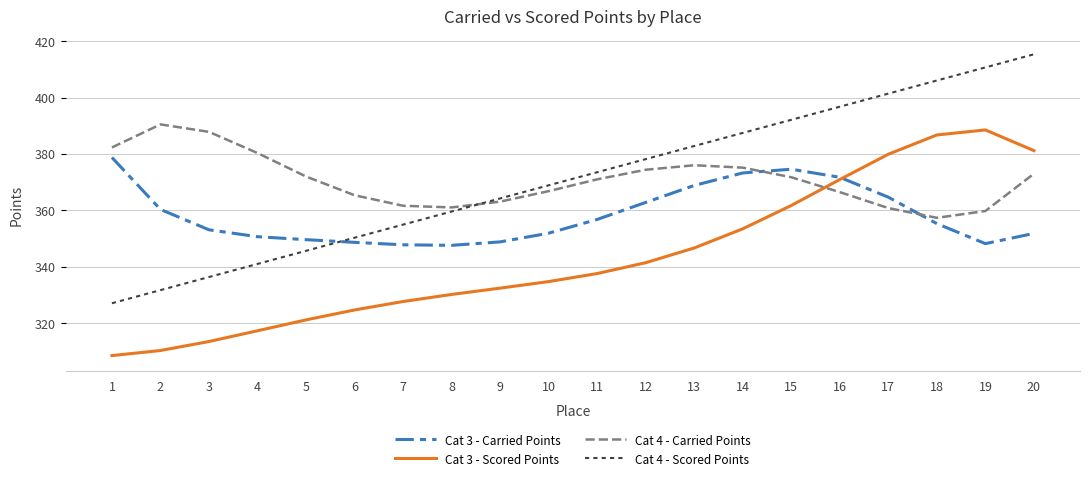

What is the lowest value of the Cat 3 - Carried Points series?

347.7